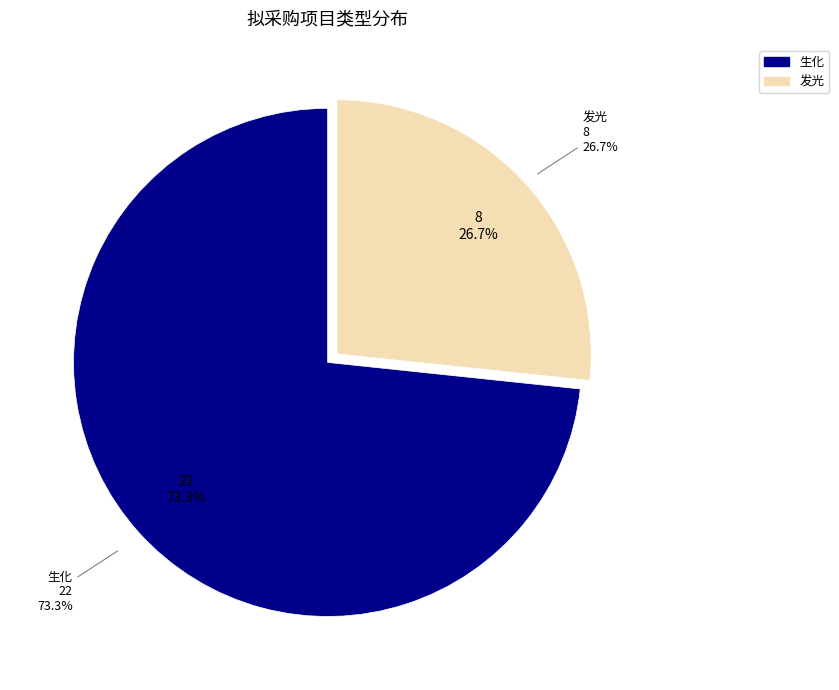

Which has a higher value, 发光 or 生化?

生化